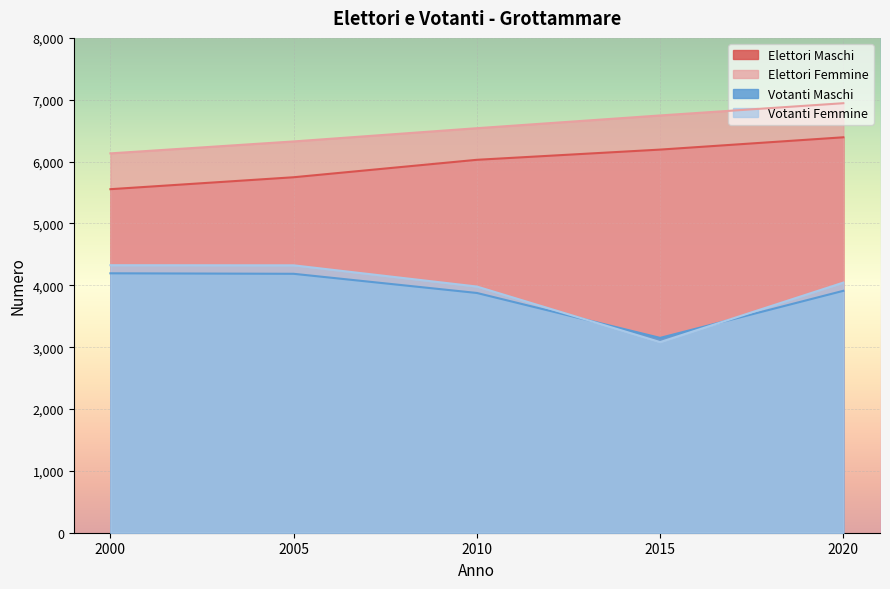

What is the value of the Elettori Maschi point at the 2nd from the left?

5747